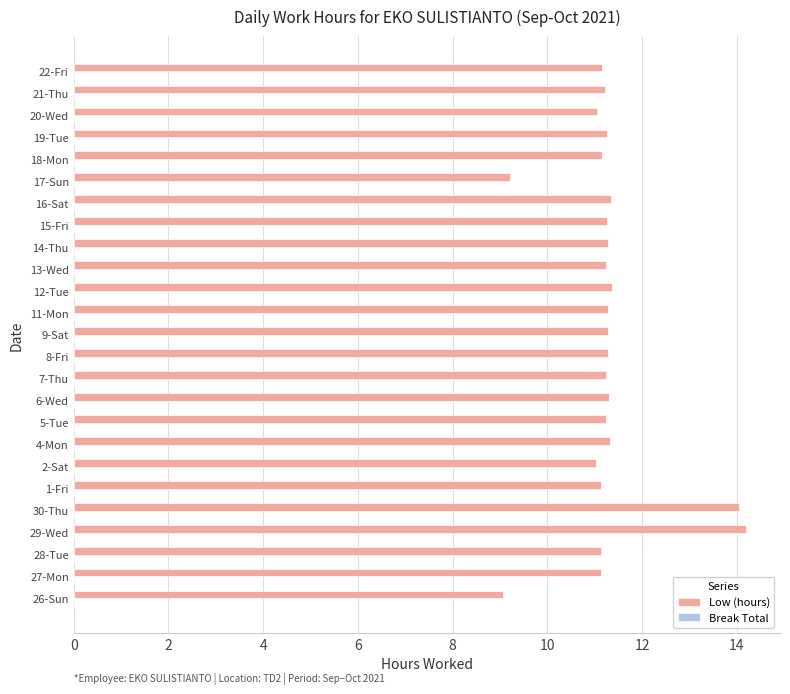

What is the difference between the maximum and minimum values?

5.1